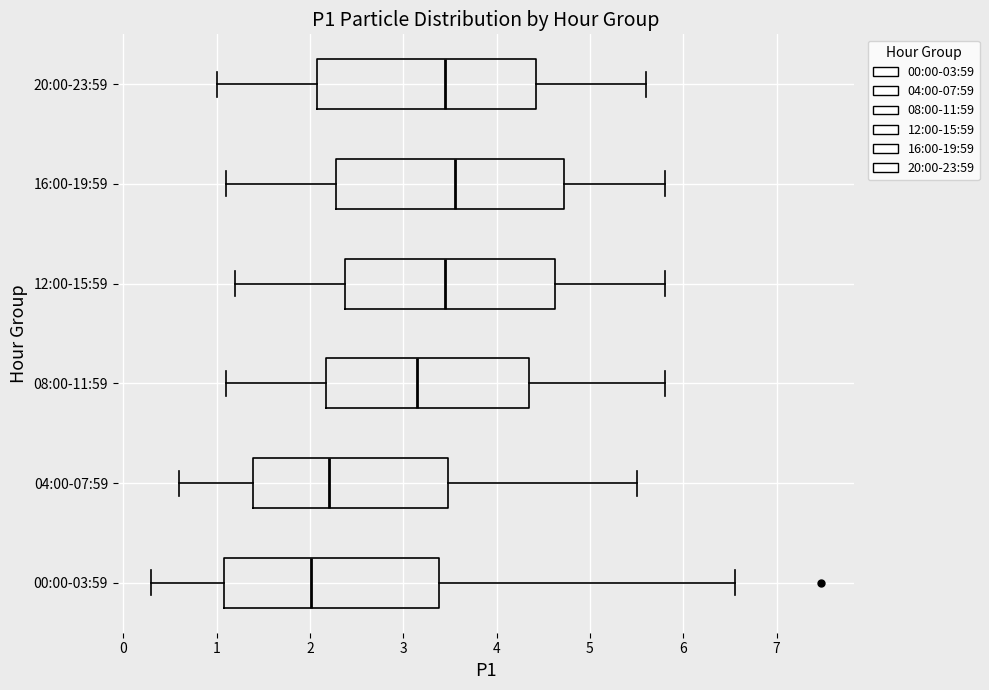

Where does the median line of the box for 16:00-19:59 sit on the x-axis? The values are not printed on the chart, so give them approximately, as read against the axis.

3.6